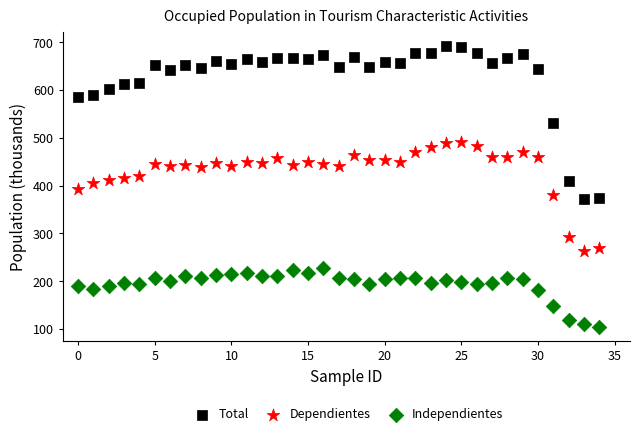

What are all the series names shown in the legend?

Total, Dependientes, Independientes